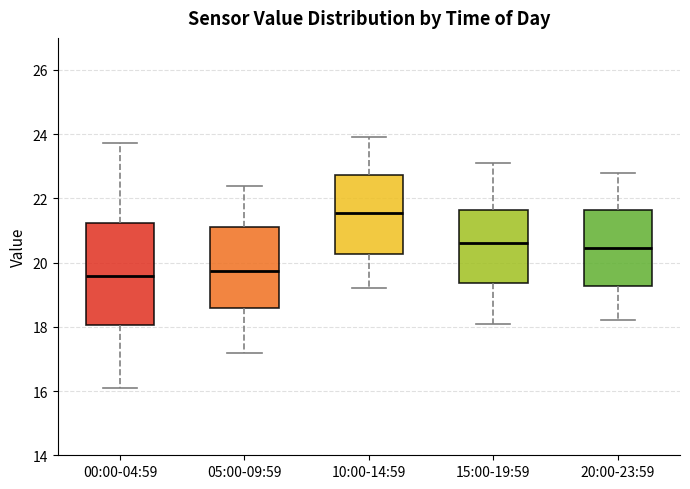

Reading left to right, transcribe this box plot: for each box, give where its median line is, the range the box spans, and where its two whiskers end, as read against the y-axis. The values are not printed on the chart, so give them approximately, as read against the axis.

00:00-04:59: median 19.6, box 18.0 to 21.2, whiskers 16.0 to 23.8
05:00-09:59: median 19.8, box 18.6 to 21.2, whiskers 17.2 to 22.4
10:00-14:59: median 21.6, box 20.2 to 22.8, whiskers 19.2 to 24.0
15:00-19:59: median 20.6, box 19.4 to 21.6, whiskers 18.2 to 23.2
20:00-23:59: median 20.4, box 19.2 to 21.6, whiskers 18.2 to 22.8